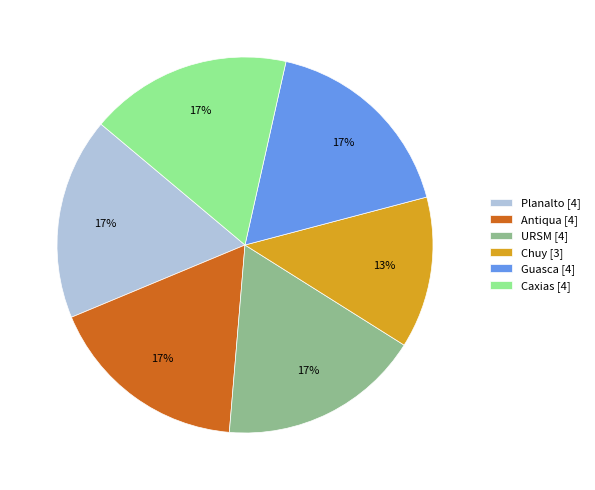

What percentage is the Caxias [4] slice, to the nearest percent?

17%